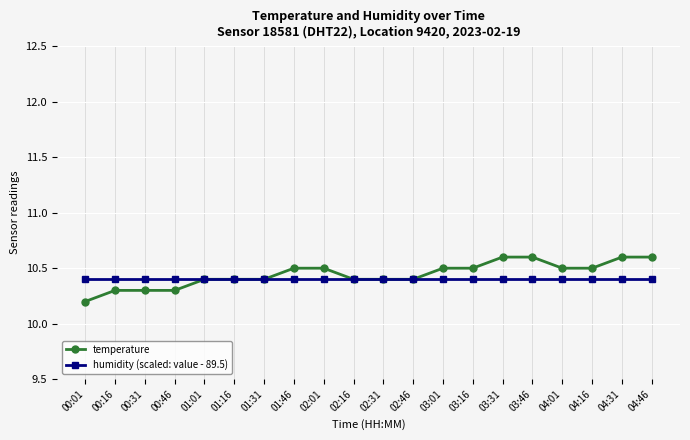

What is the maximum value for humidity (scaled: value - 89.5)?

10.4